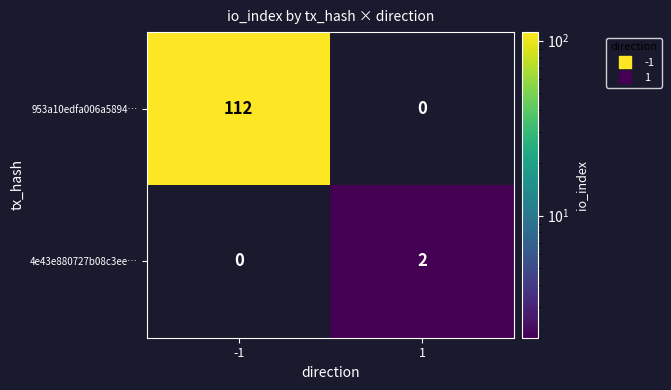

List the series in order of their peak value, highest first.

953a10edfa006a5894…, 4e43e880727b08c3ee…